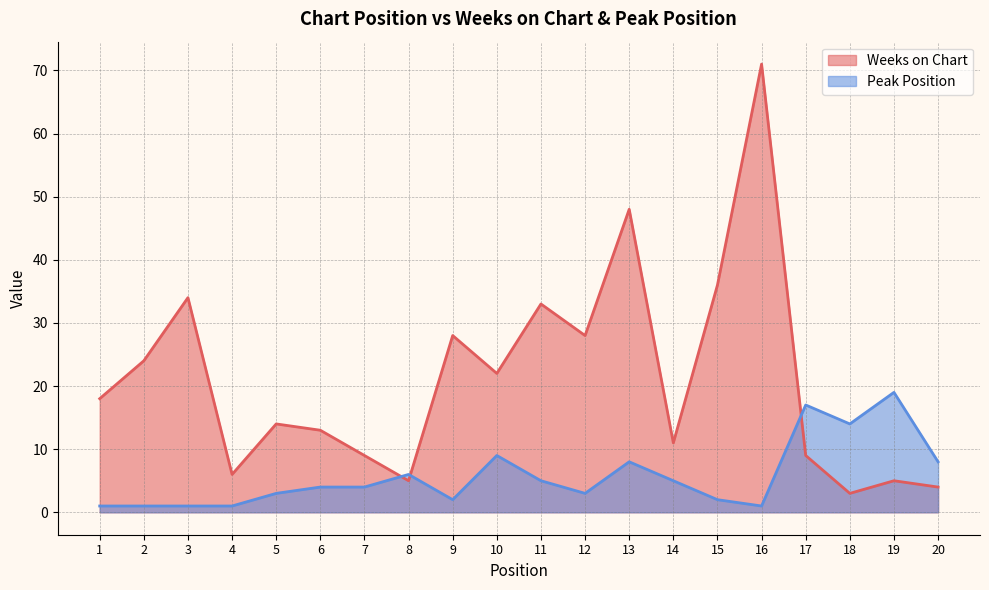

What is the highest value of the Peak Position series?

19